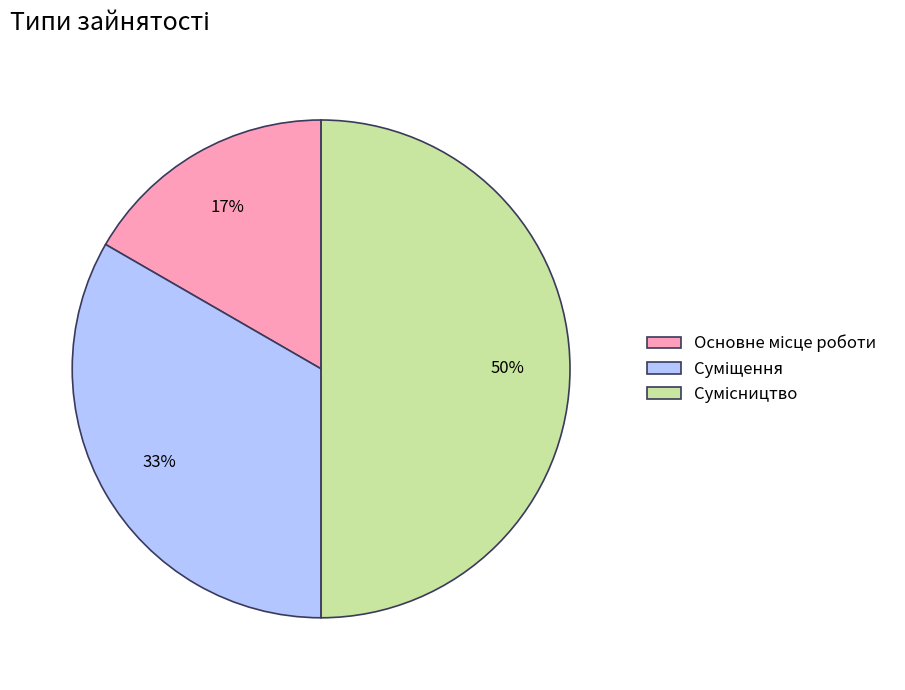

To the nearest percent, what is the difference between the largest and smallest slice percentages?

33%